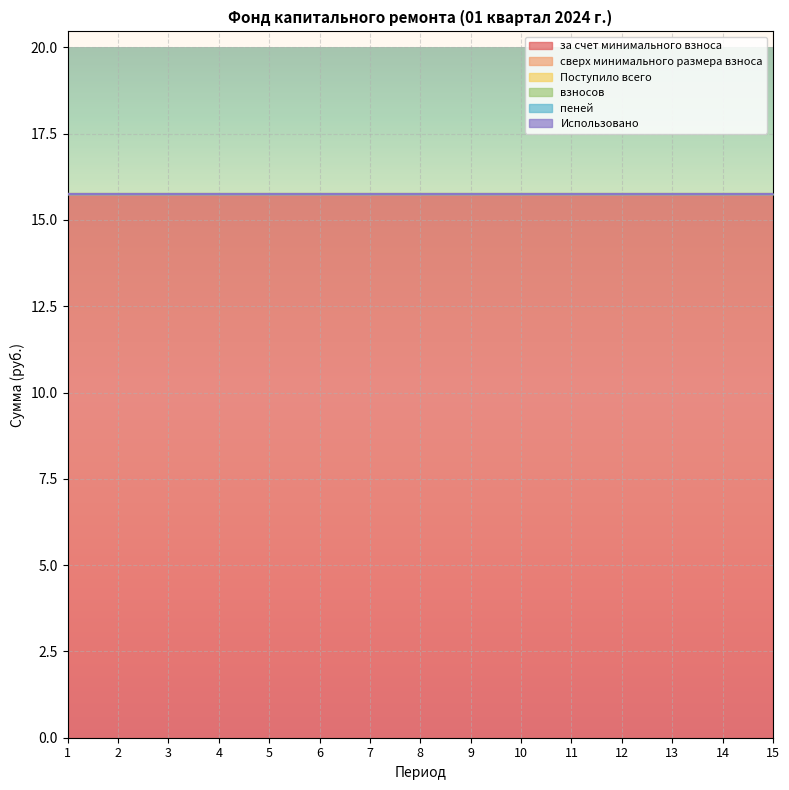

What is the approximate value of за счет минимального взноса at 13?

15.7